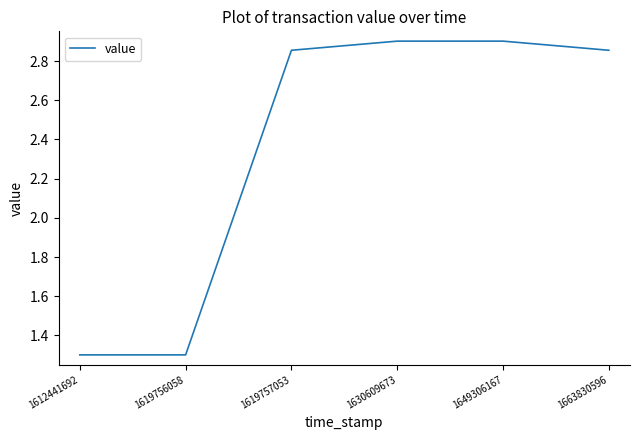

At which label does the data first exceed 2?

1619757053